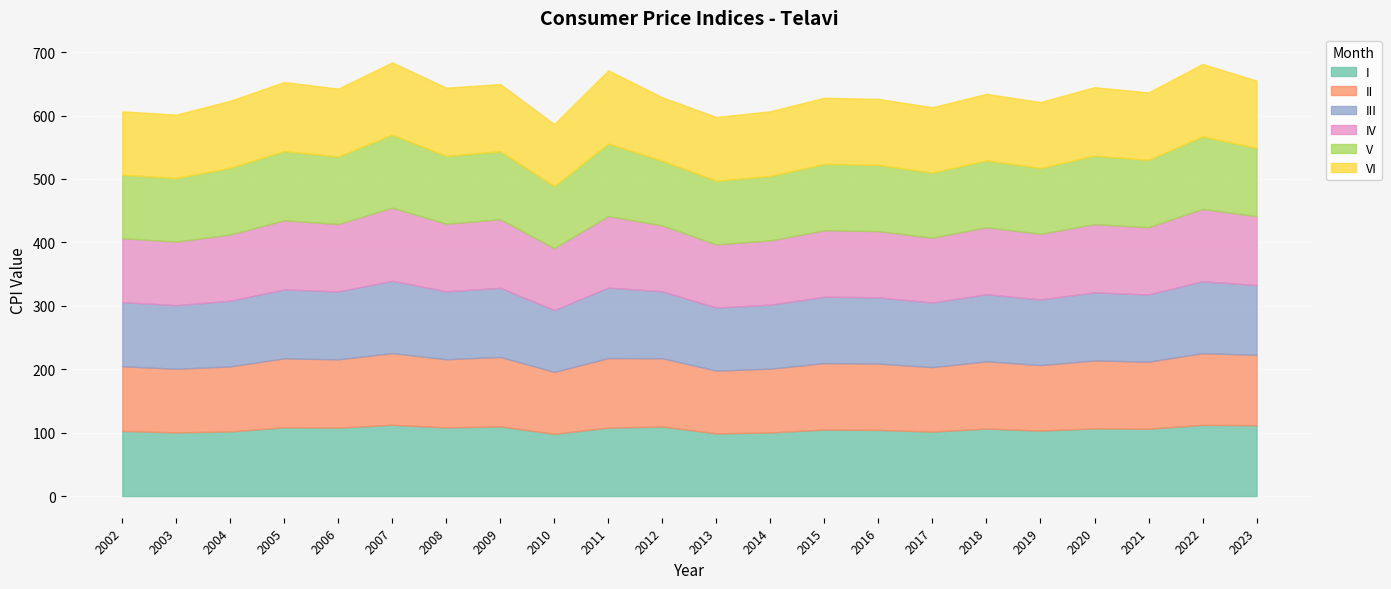

Where do V and VI first cross each other?

2003 and 2004